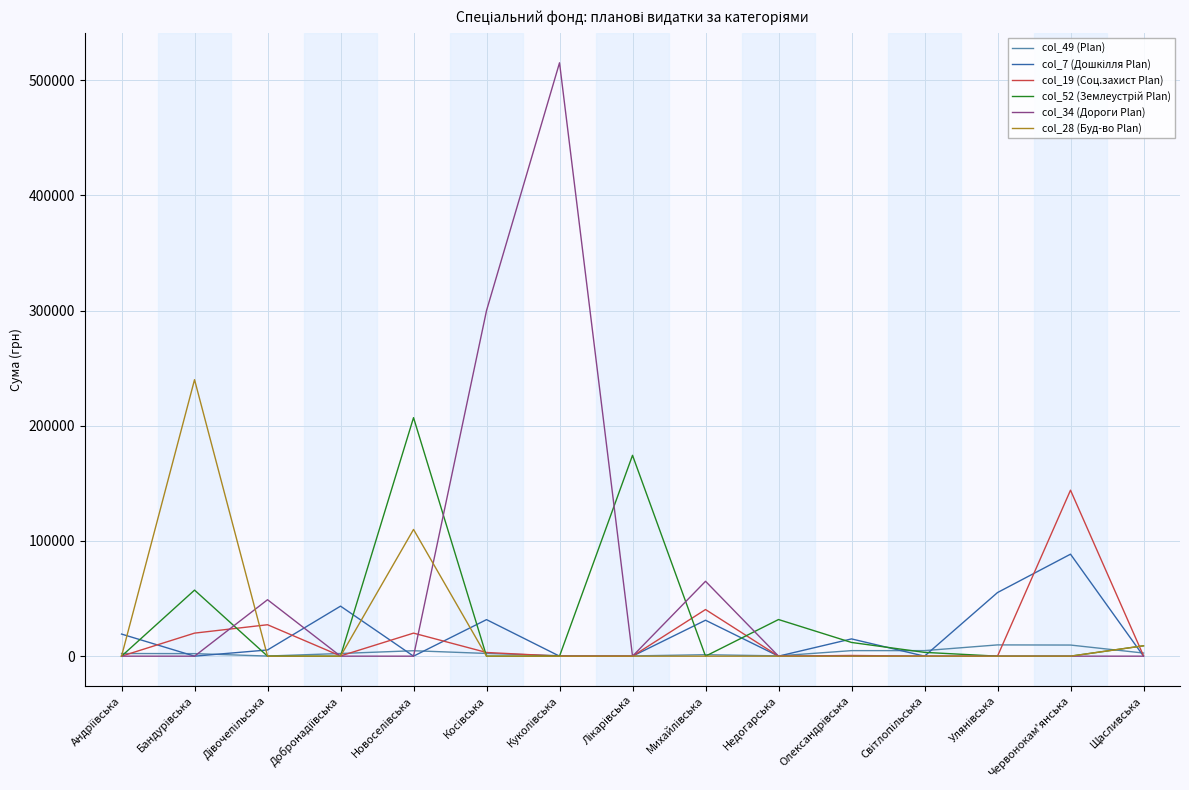

True or false: col_34 (Дороги Plan) and col_28 (Буд-во Plan) intersect in this chart.

True